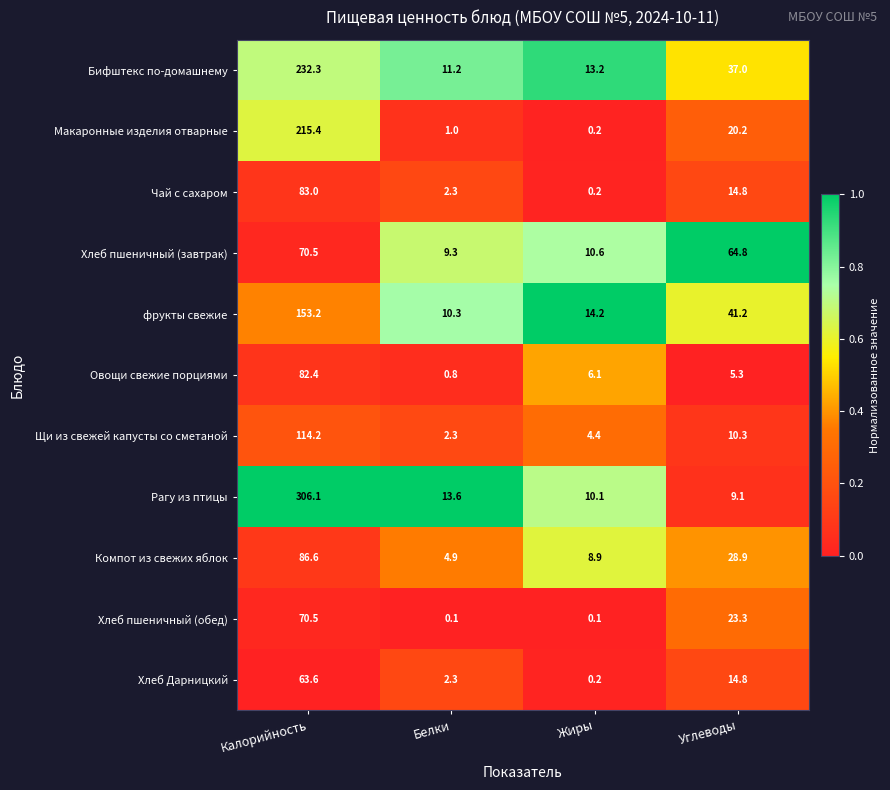

Which category has the highest value across all series?

Калорийность